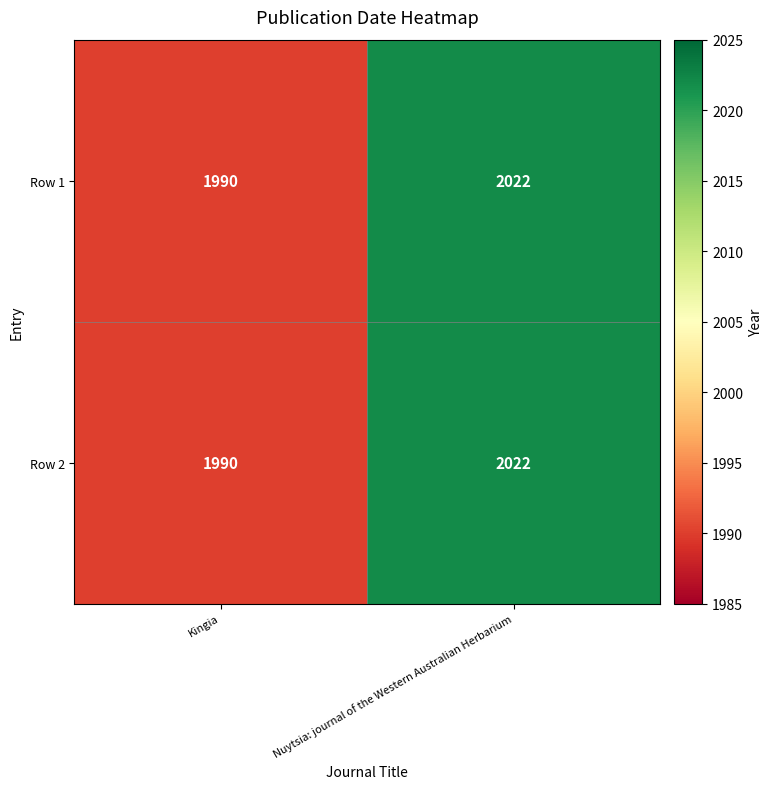

What is the difference between the maximum and minimum values in the Row 2 series?

32